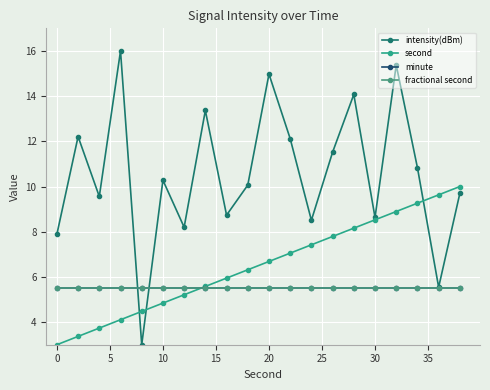

True or false: minute and fractional second intersect in this chart.

False